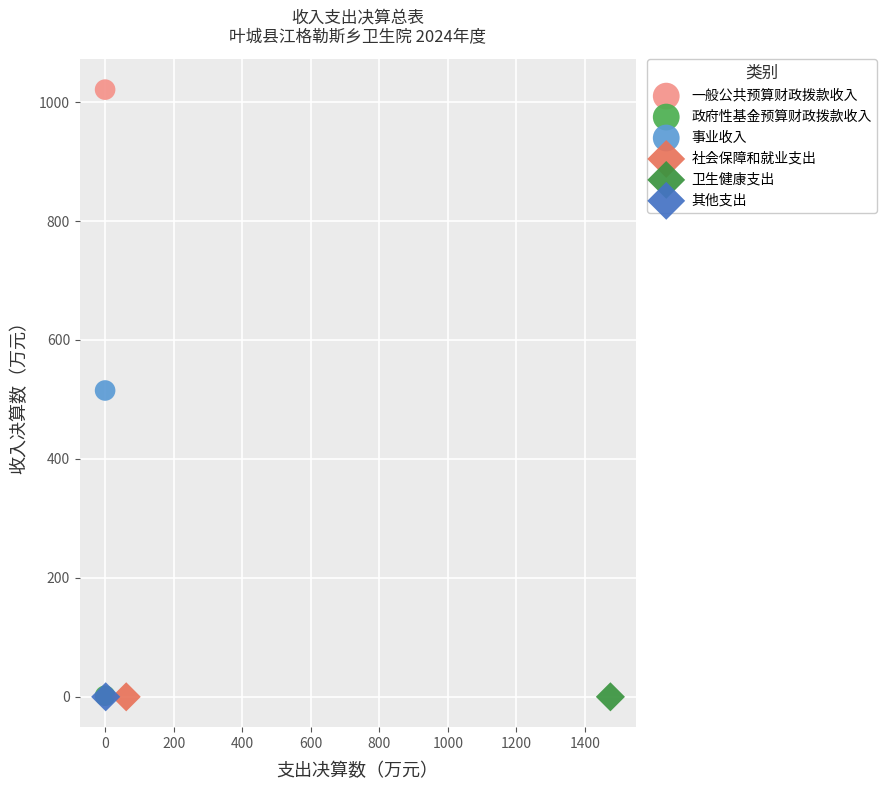

What are all the series names shown in the legend?

一般公共预算财政拨款收入, 政府性基金预算财政拨款收入, 事业收入, 社会保障和就业支出, 卫生健康支出, 其他支出